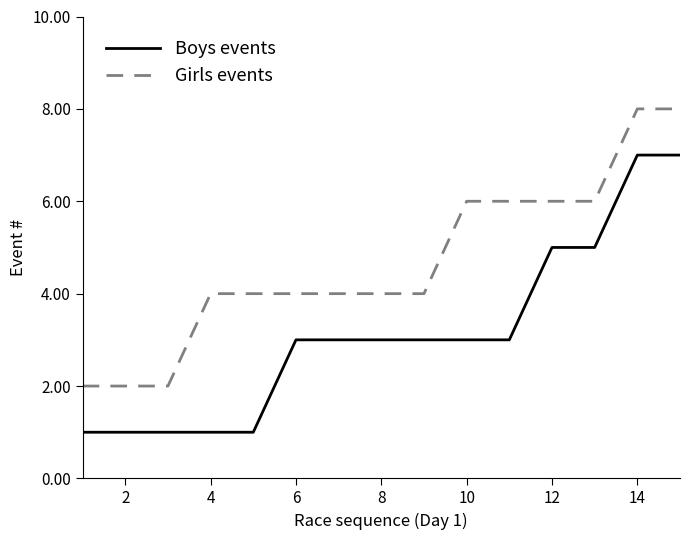

Rank the series by their average value, from lowest to highest.

Boys events, Girls events